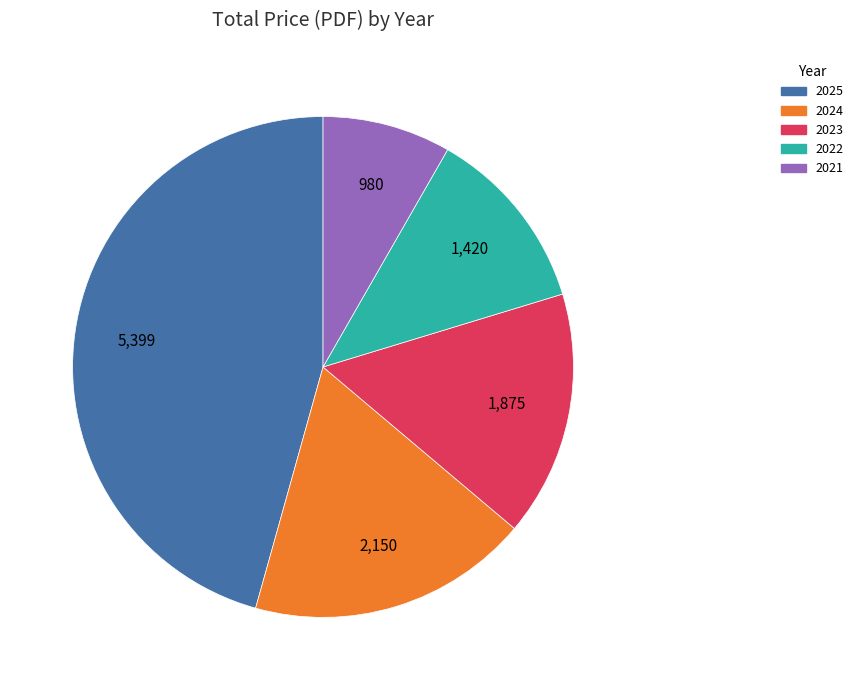

Does 2022 represent more than half of the total?

No